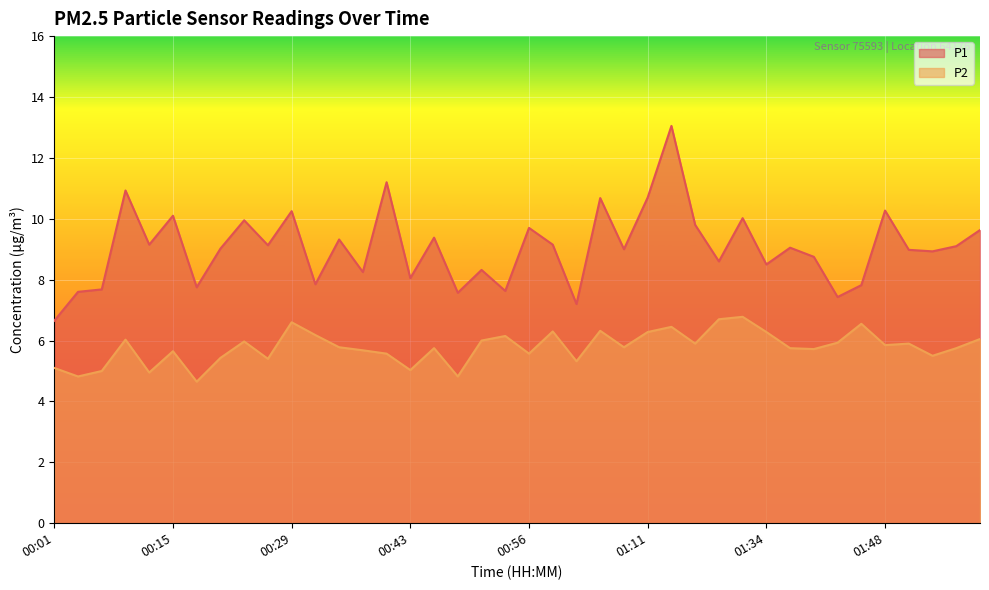

How many data points in P2 are less than 5?

4